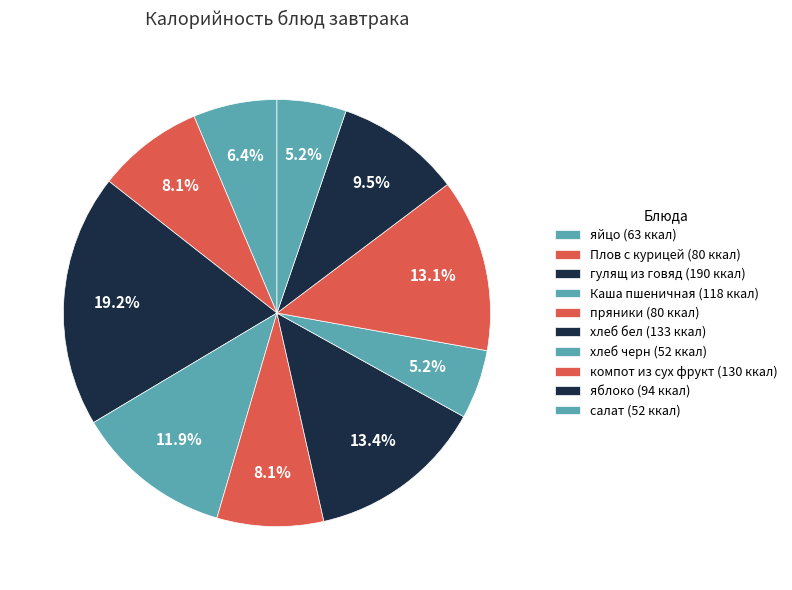

How many segments does this pie chart have?

10